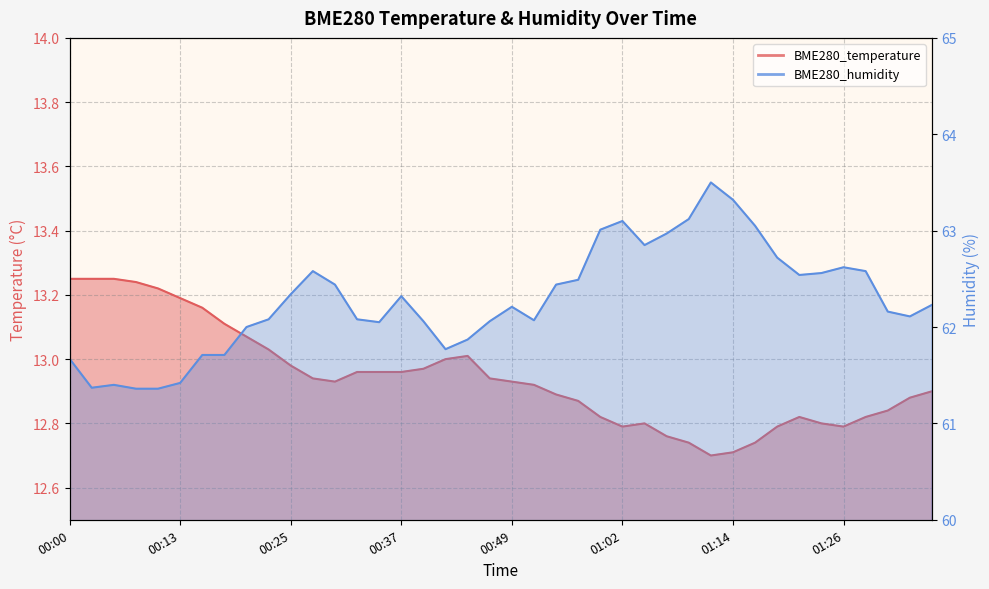

How many interior local peaks does the BME280_temperature series have?

3